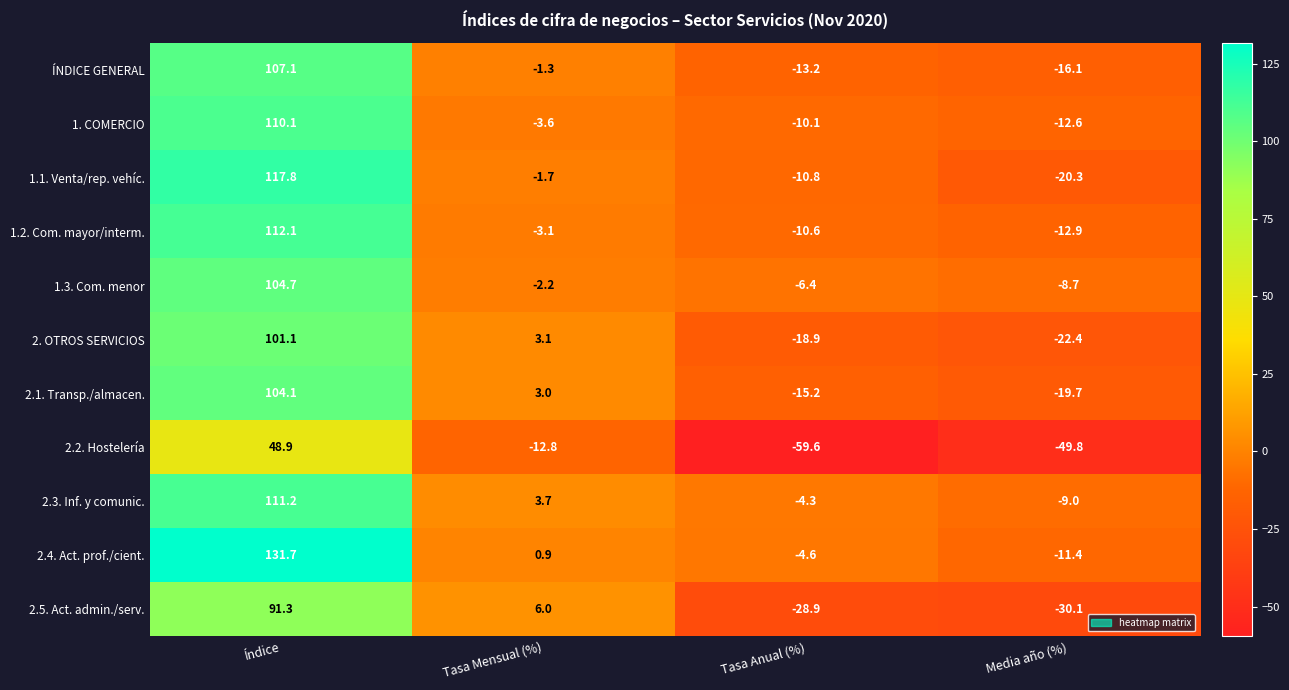

At which label is 2.4. Act. prof./cient. closest to 60?

Tasa Mensual (%)